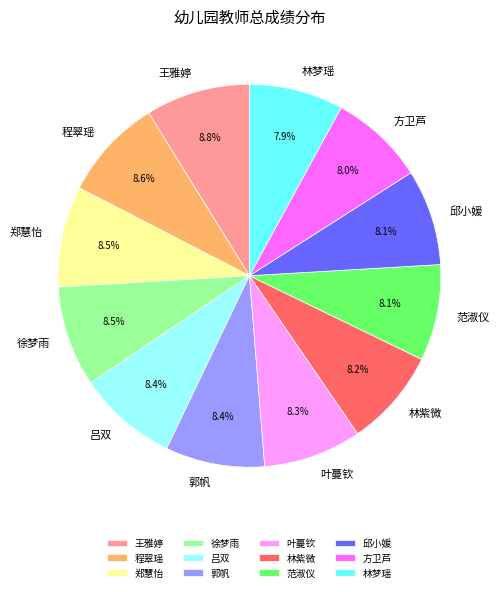

Count the number of slices in the pie.

12